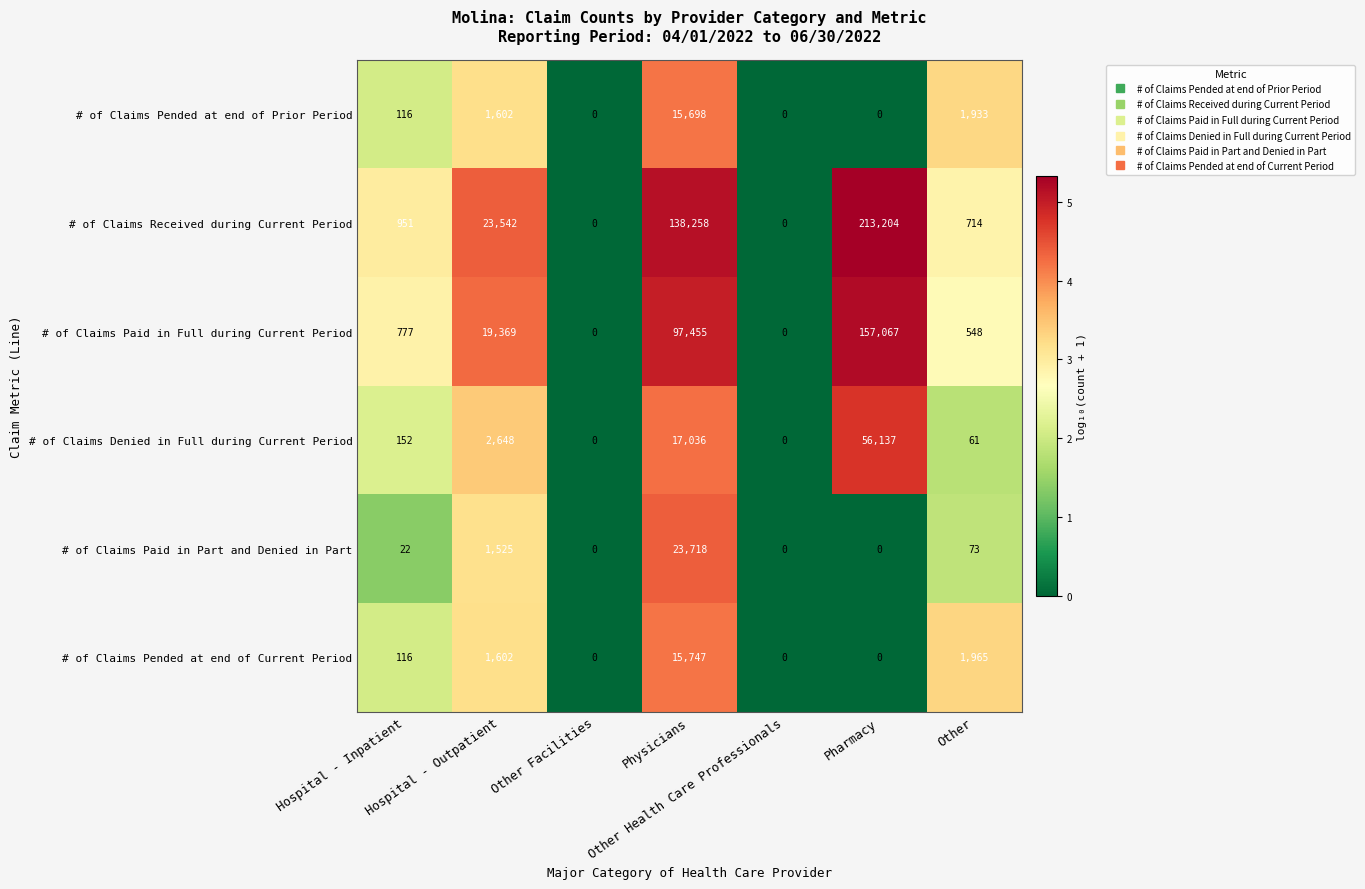

What is the greatest value displayed?

213204